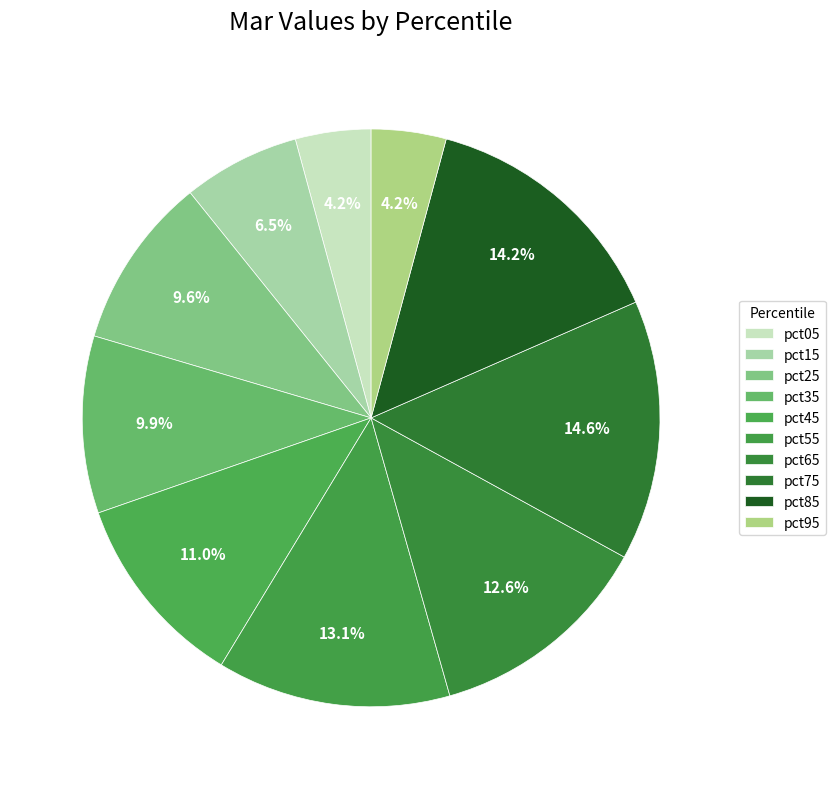

How many slices are in this pie chart?

10